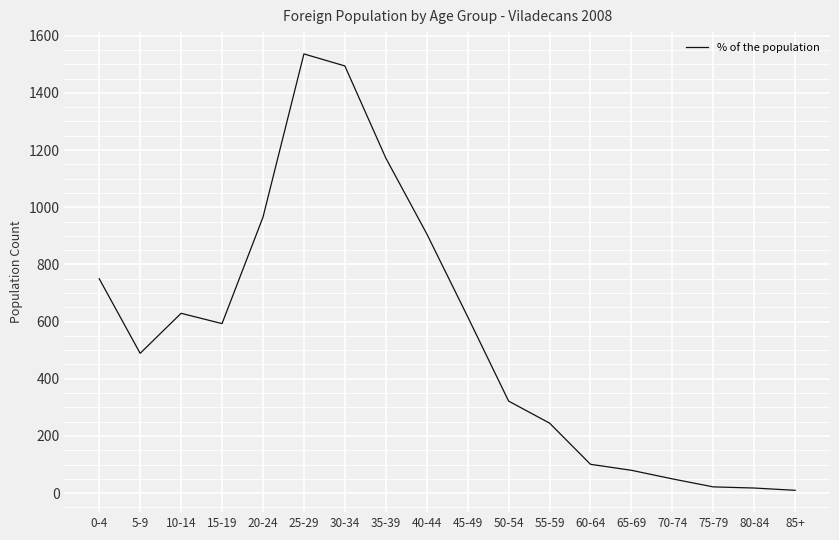

What is the change in value from 5-9 to 25-29?

+1047